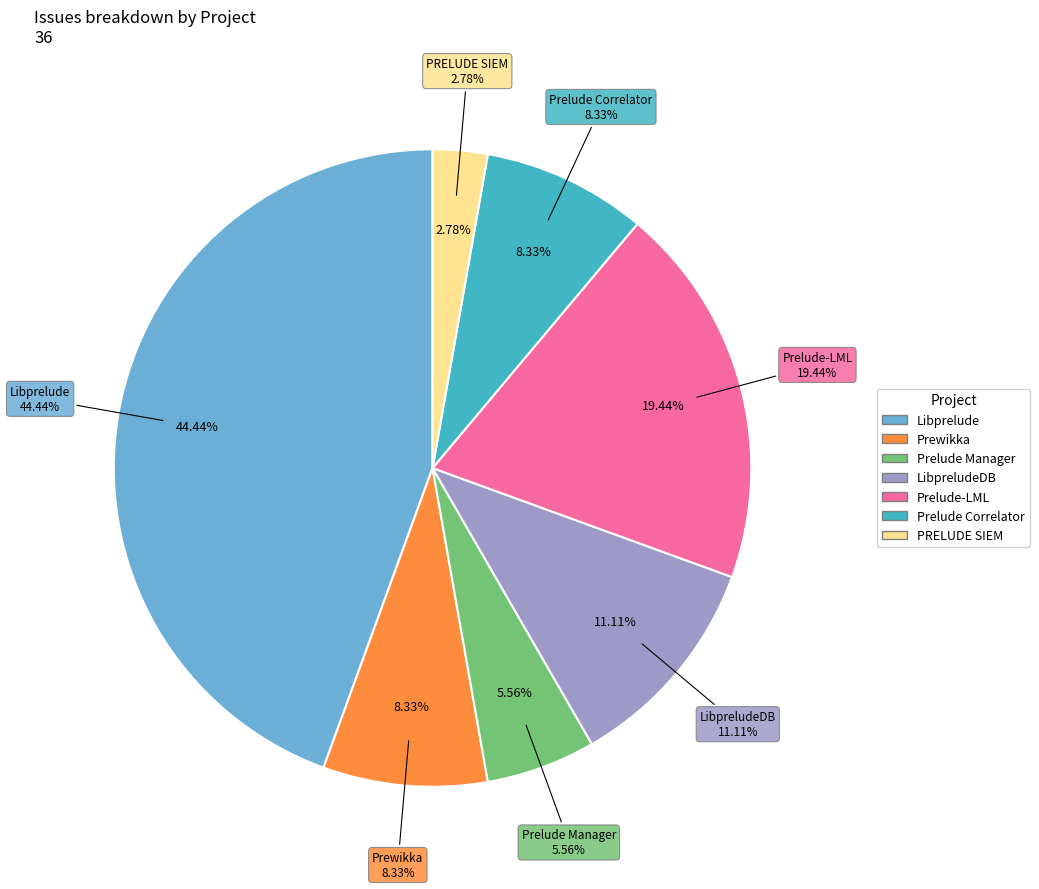

To the nearest percent, what portion does PRELUDE SIEM represent?

3%